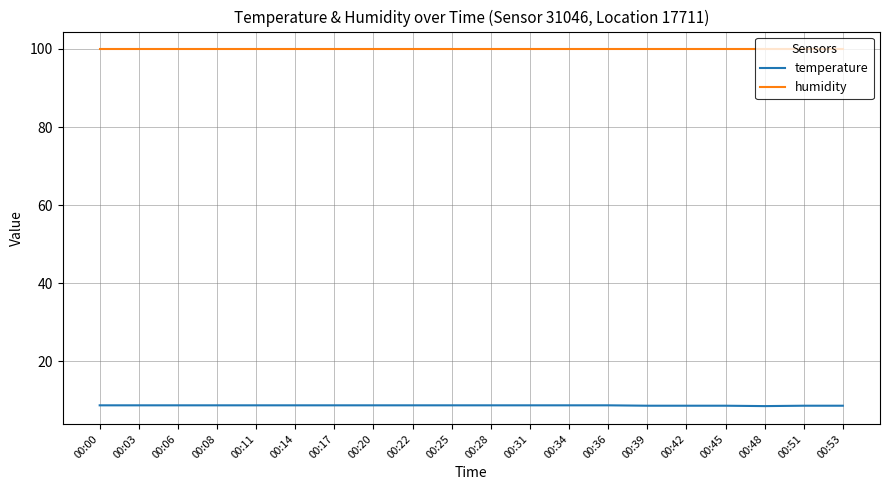

What is the average value of the temperature series?

8.7